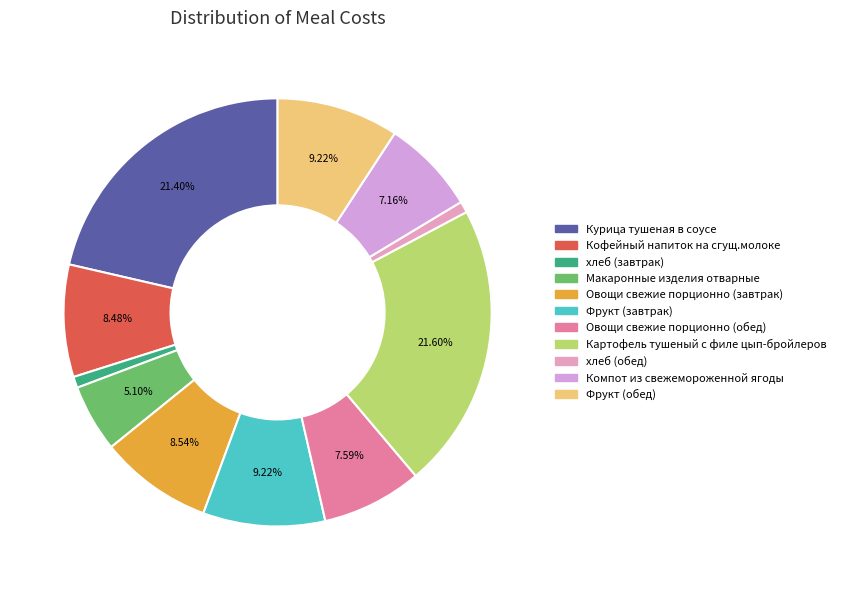

Between Компот из свежемороженной ягоды and хлеб (завтрак), which is larger?

Компот из свежемороженной ягоды